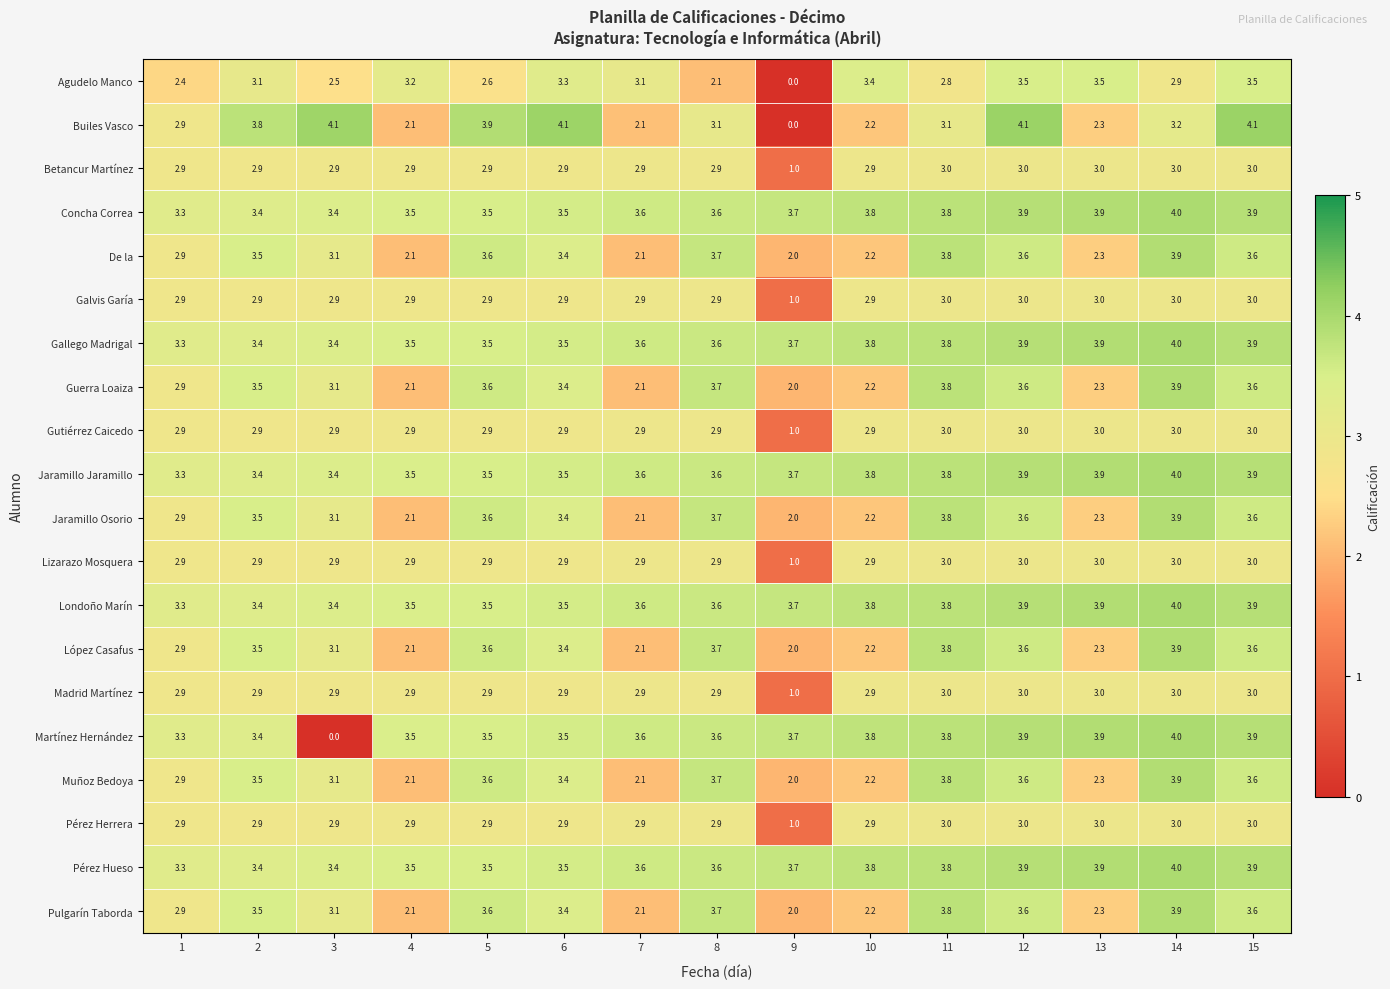

How many distinct data groups are displayed?

20